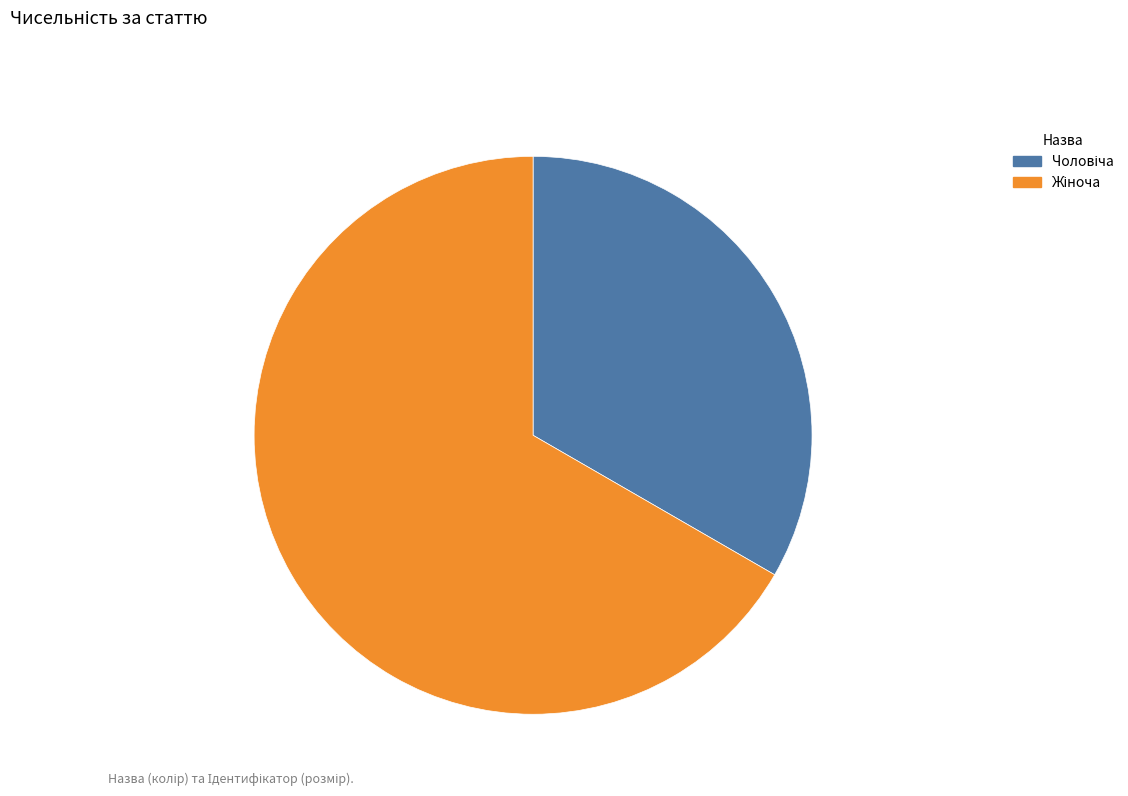

Is there a majority slice in this chart?

Yes